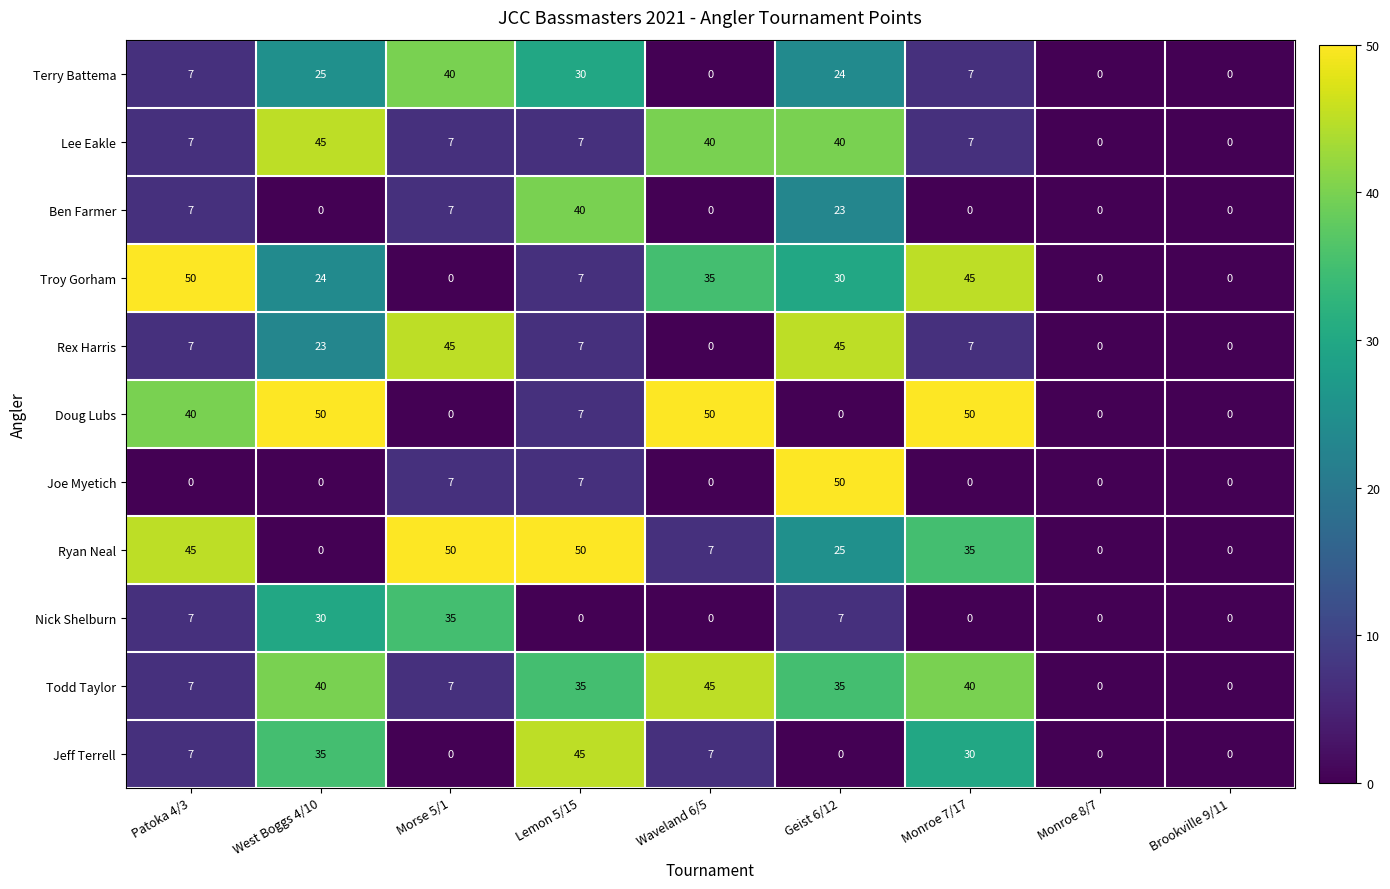

What is the average value of the Jeff Terrell series?

14